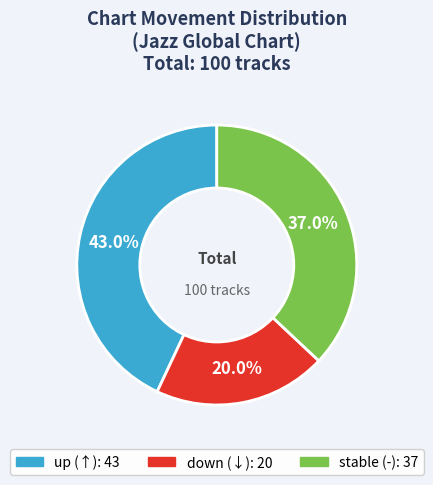

Count the number of slices in the pie.

3